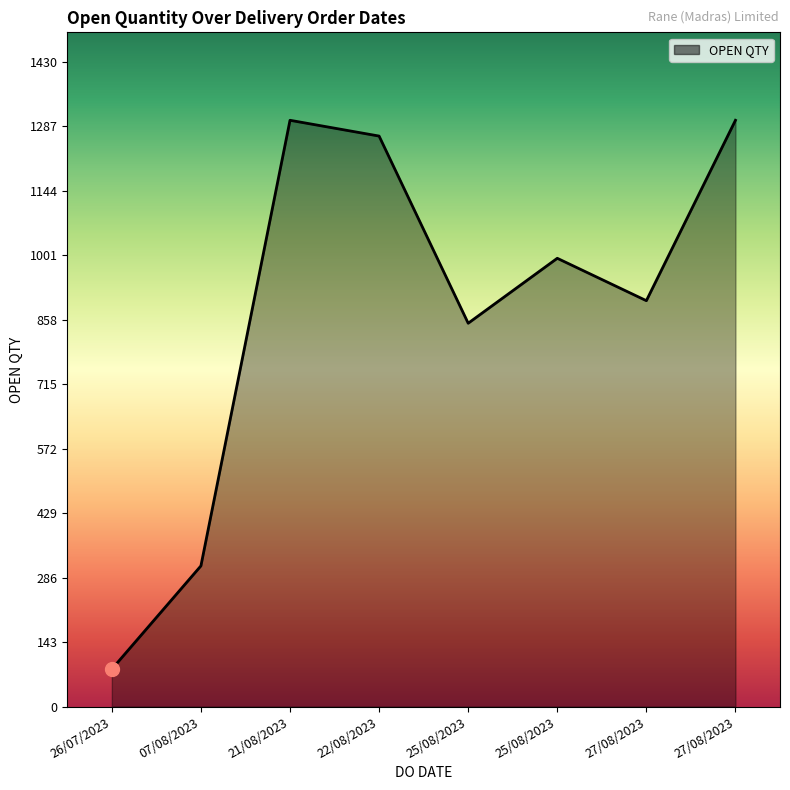

Reading left to right, transcribe all the data shown in this chart.

83	312	1300	1265	850	994	900	1300